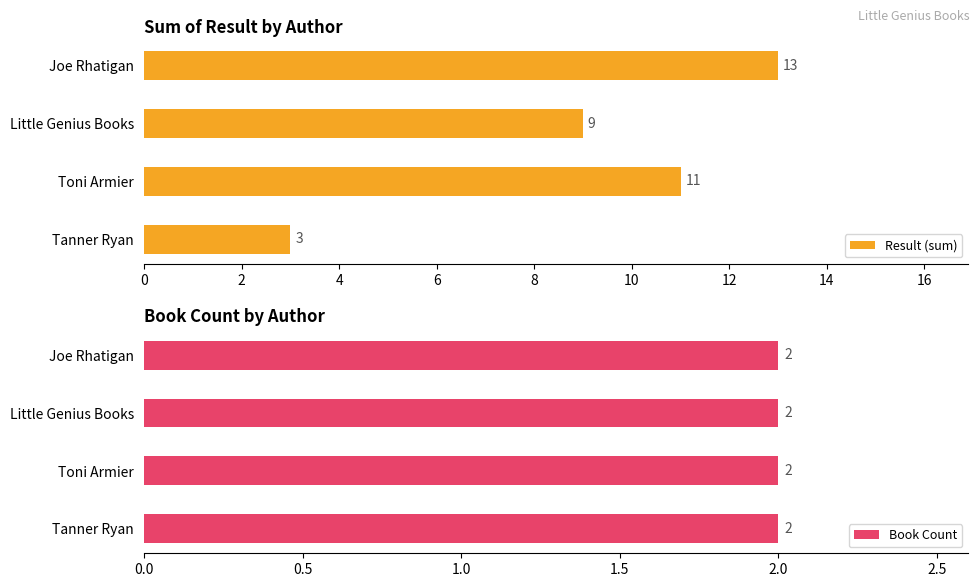

How many bars are there in each group?

2